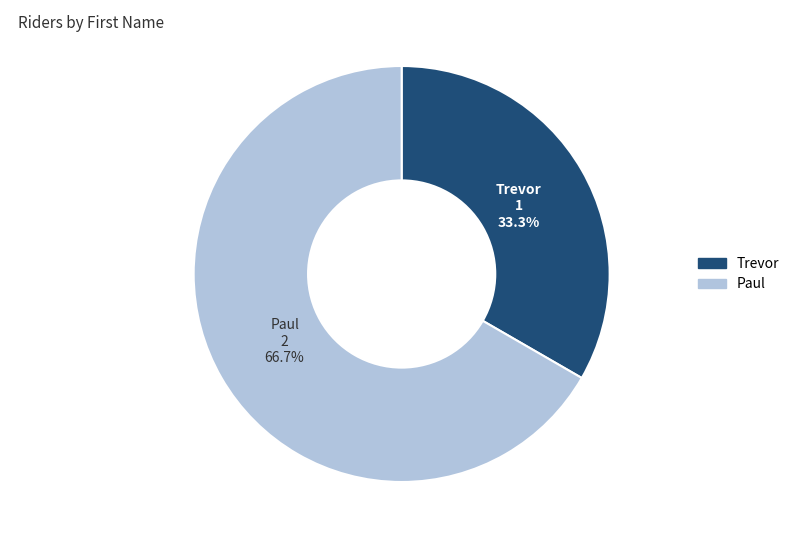

Which slice is the largest?

Paul